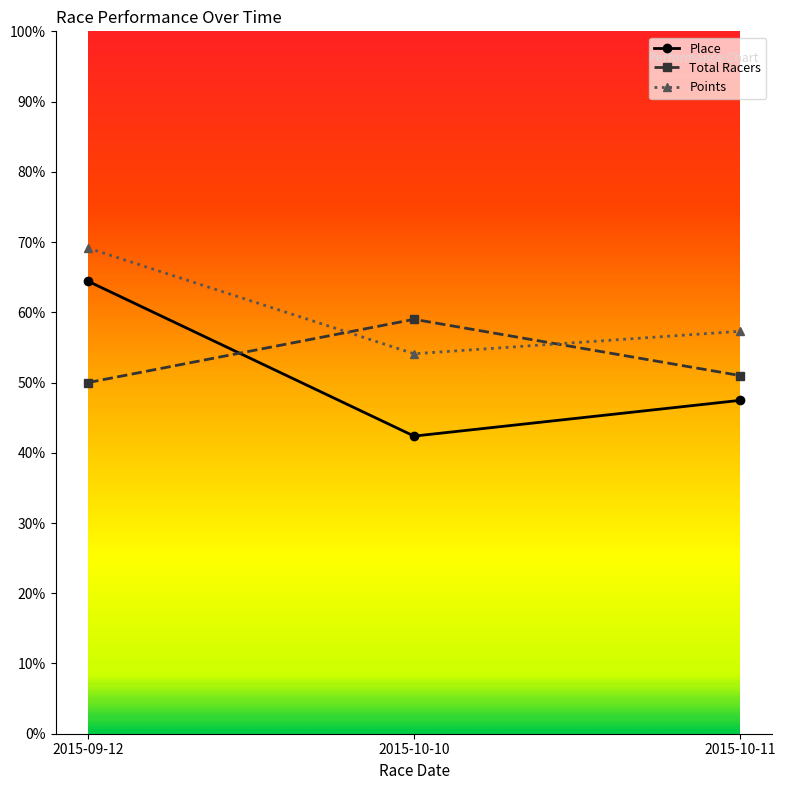

What position from the left is 2015-10-11?

3